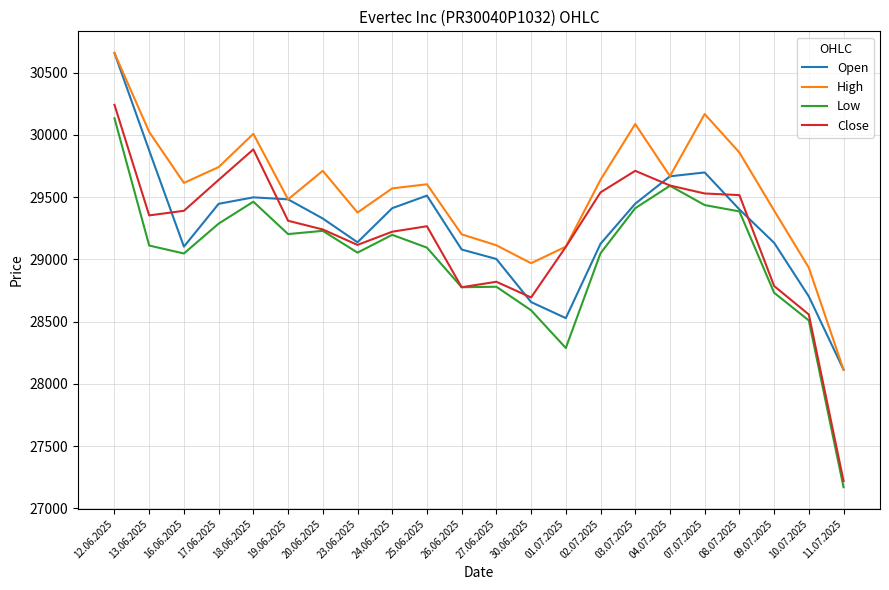

What is the spread (max minus min) of values at 01.07.2025?

814